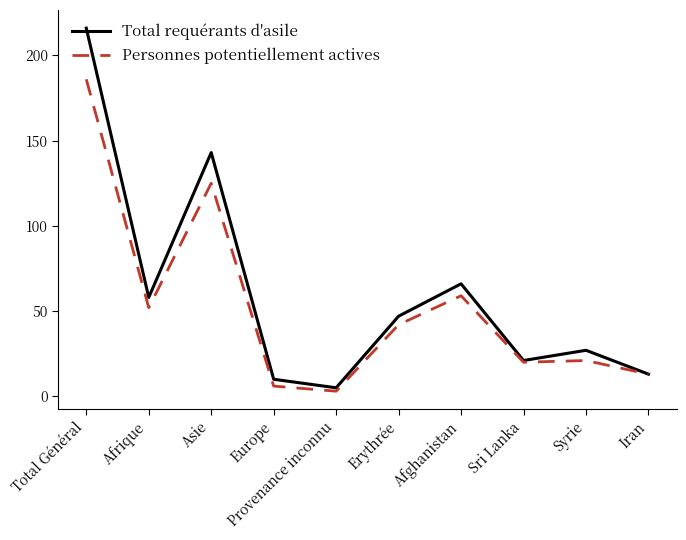

What is the highest value of the Total requérants d'asile series?

216